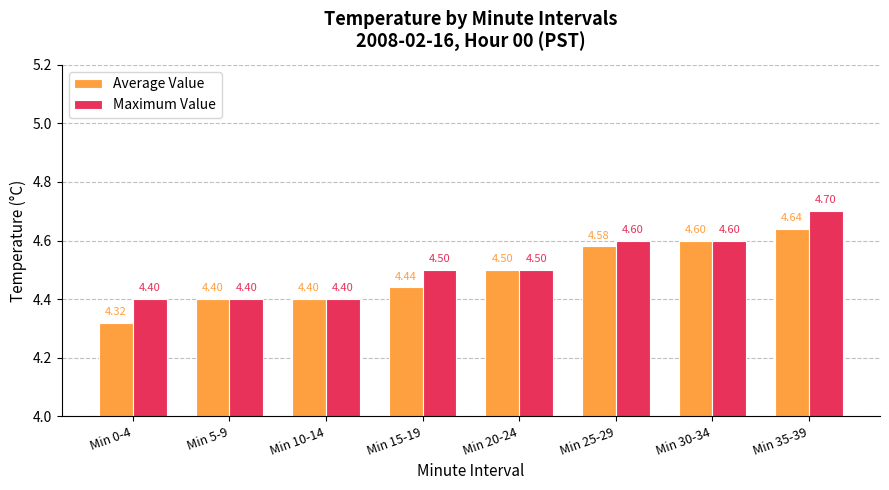

Is the value of Maximum Value at Min 5-9 greater than the value of Average Value at Min 30-34?

No